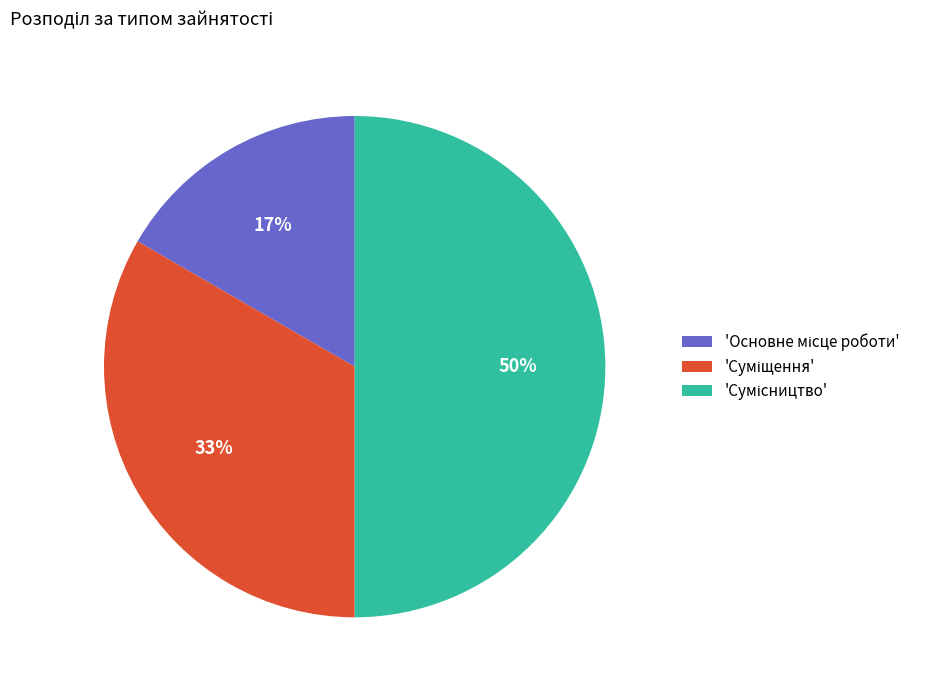

To the nearest percent, what is the difference between the largest and smallest slice percentages?

33%